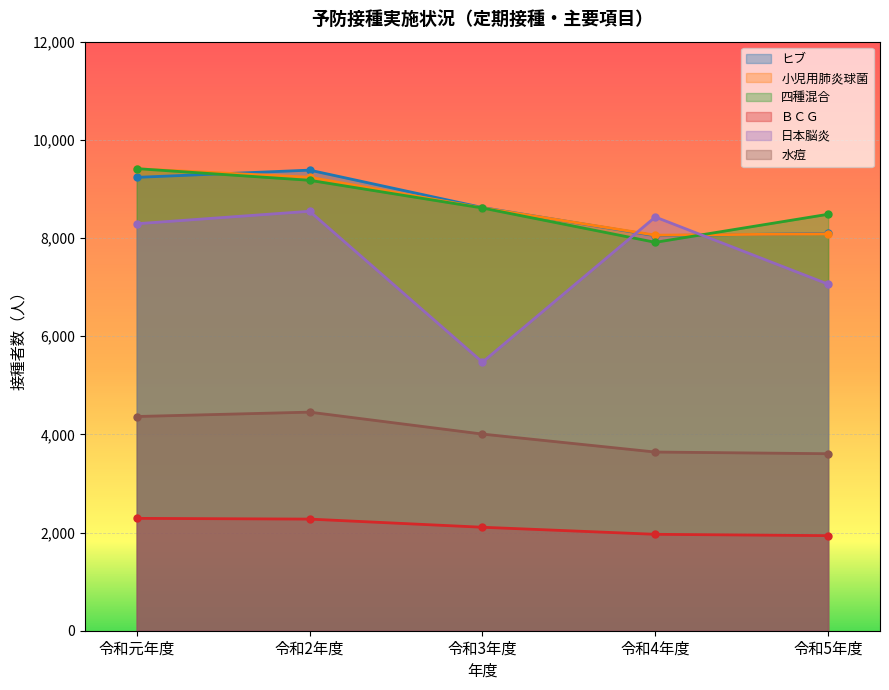

Count the number of categories in the chart.

5